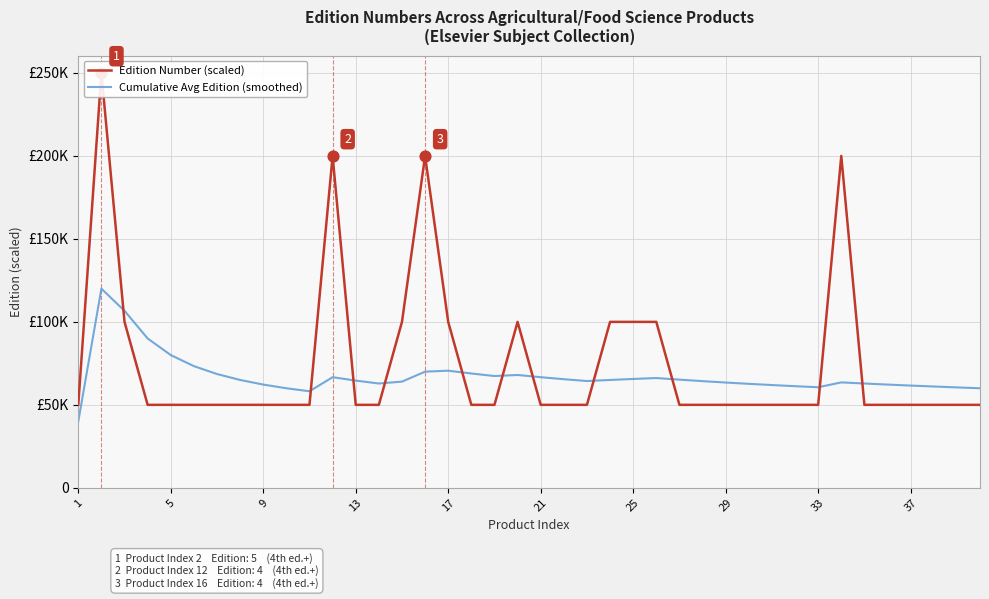

Which series has the largest total across all categories?

Edition Number (scaled)